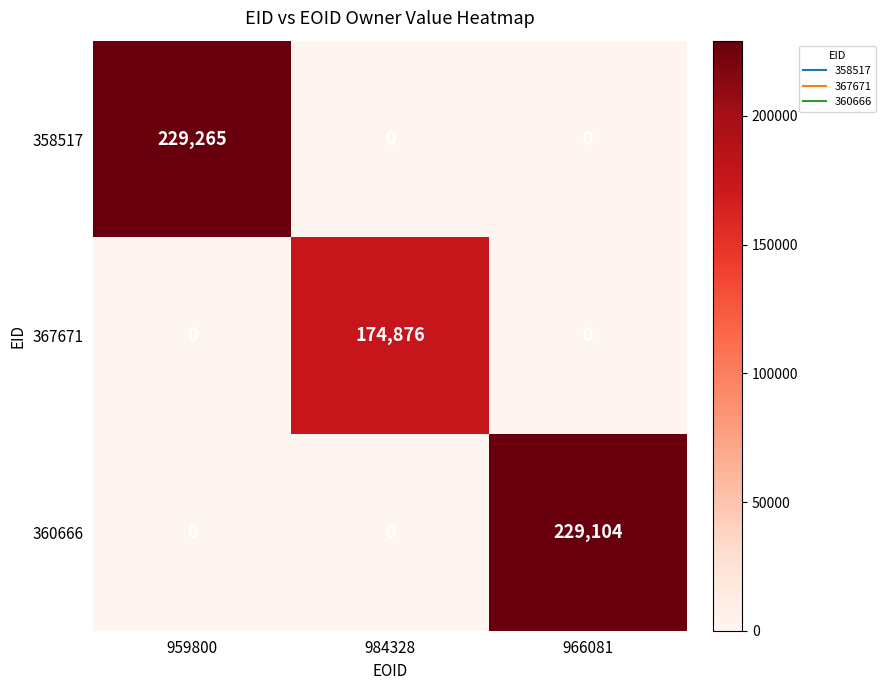

Which label corresponds to the largest value in the chart?

959800